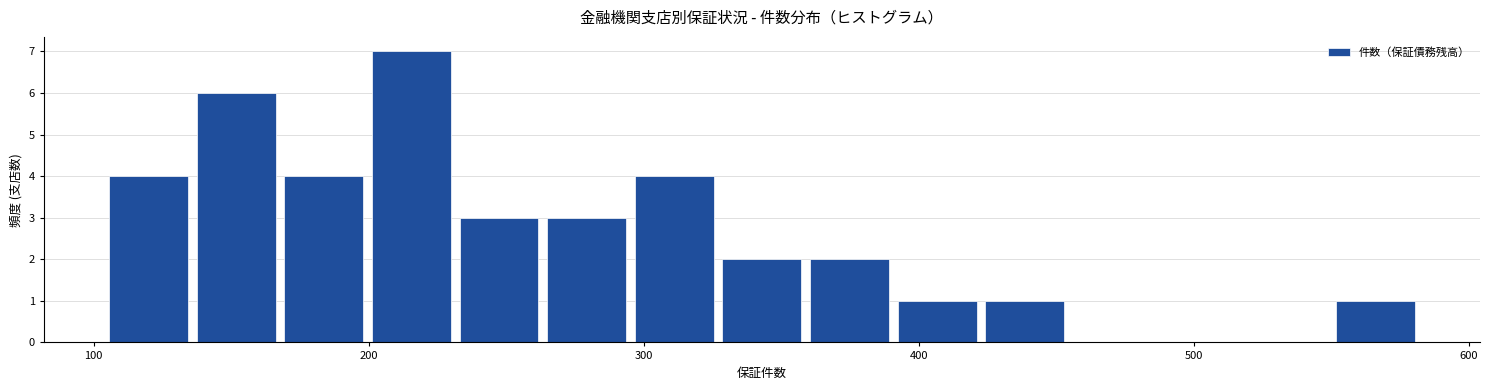

Read against the x-axis, roughly where is the centre of the tallest bar?

220